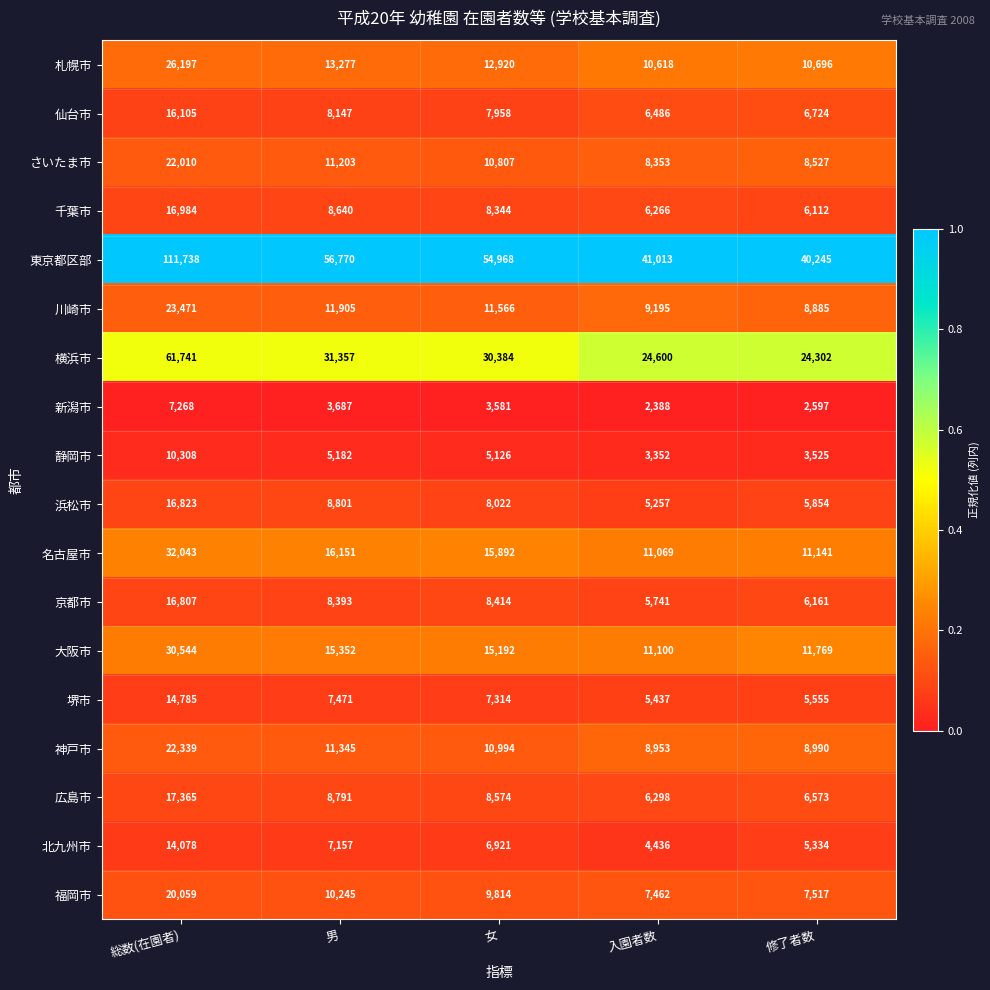

What is the difference between the 名古屋市 values at 修了者数 and 入園者数?

72